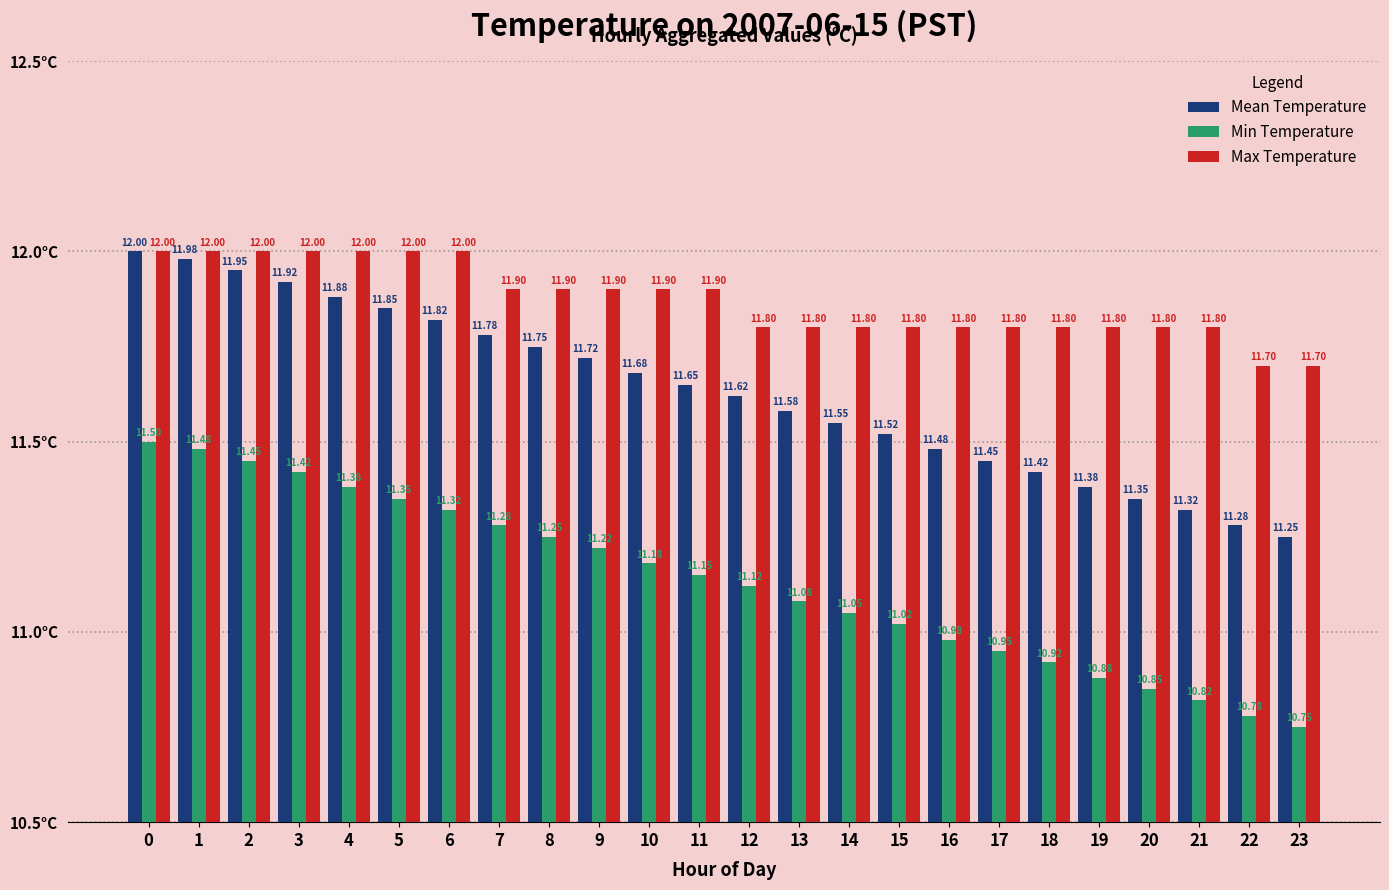

List the series in order of their overall mean, highest first.

Max Temperature, Mean Temperature, Min Temperature